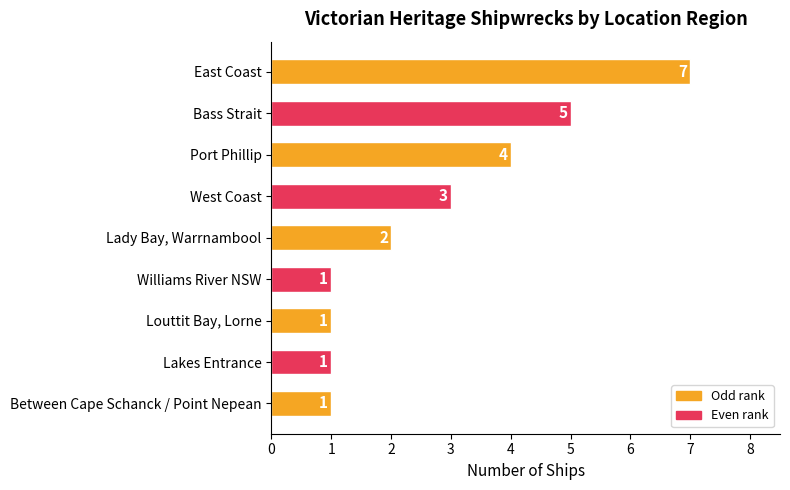

What is the greatest value displayed?

7